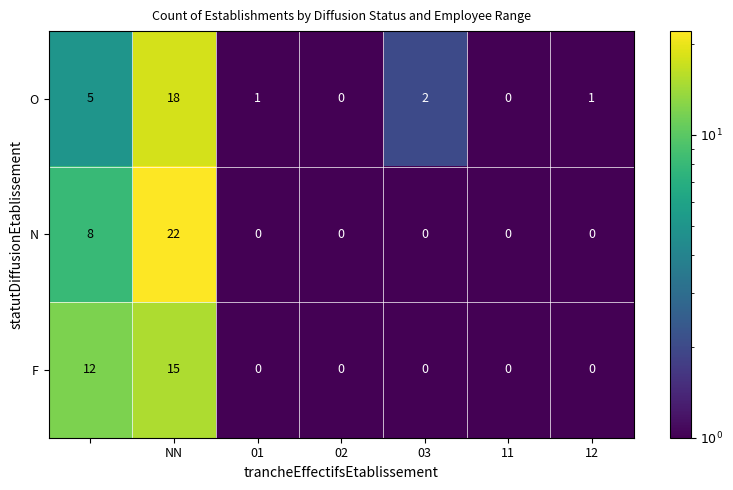

What is the maximum value shown in the chart?

22